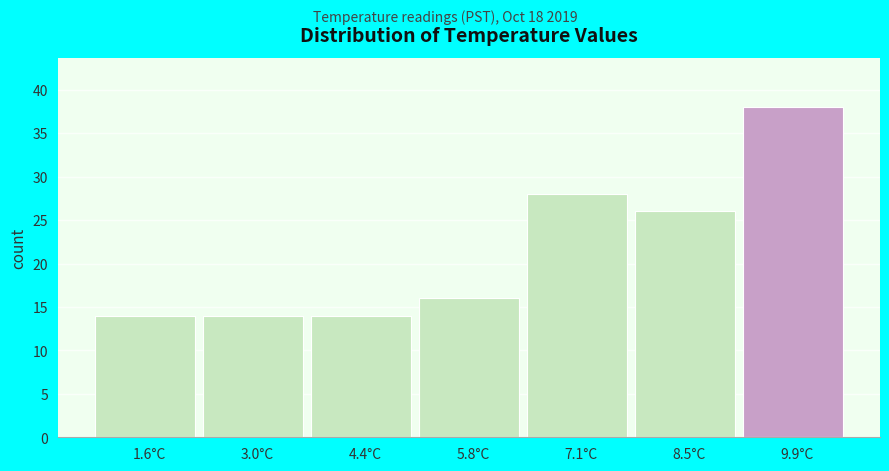

Reading left to right, list all the values displayed in this chart.

14	14	14	16	28	26	38